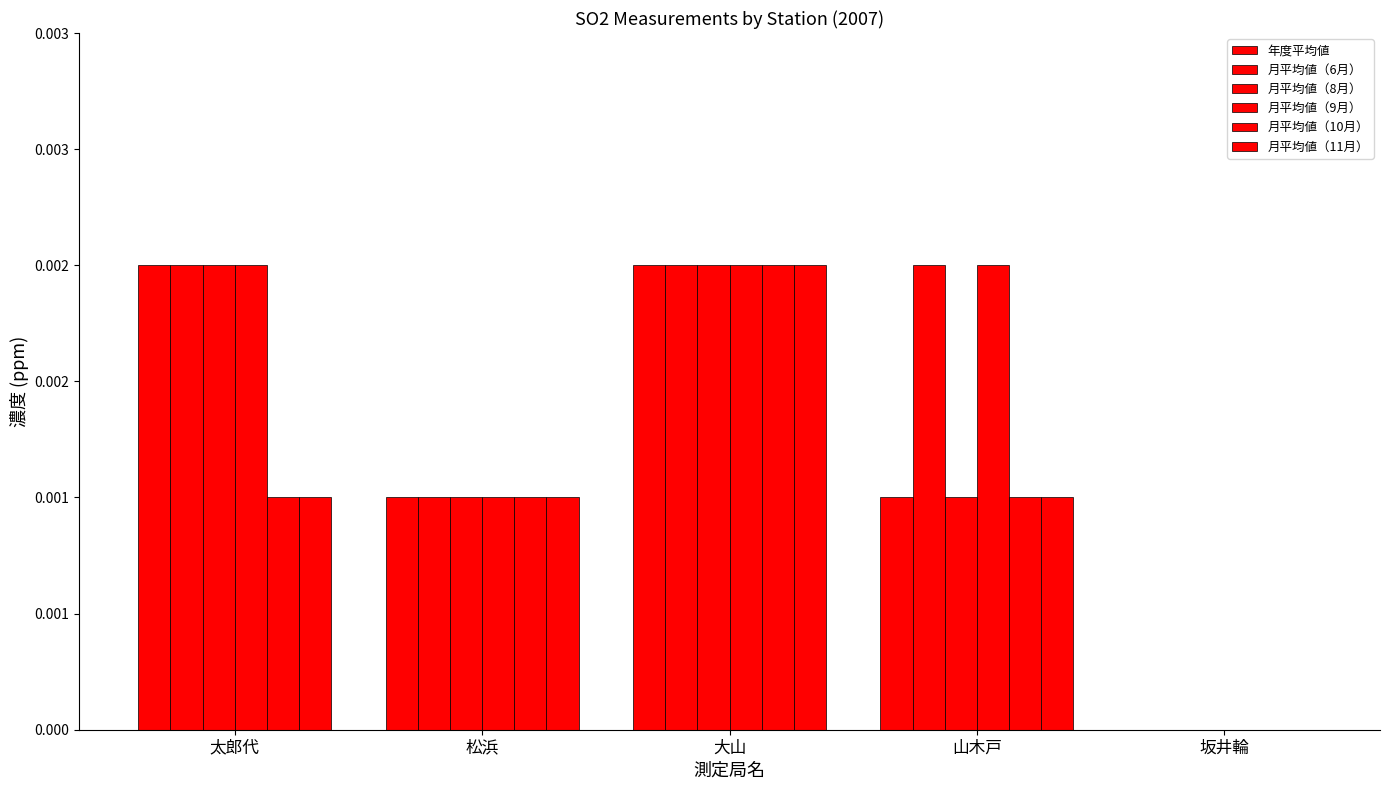

Are the bars horizontal?

No